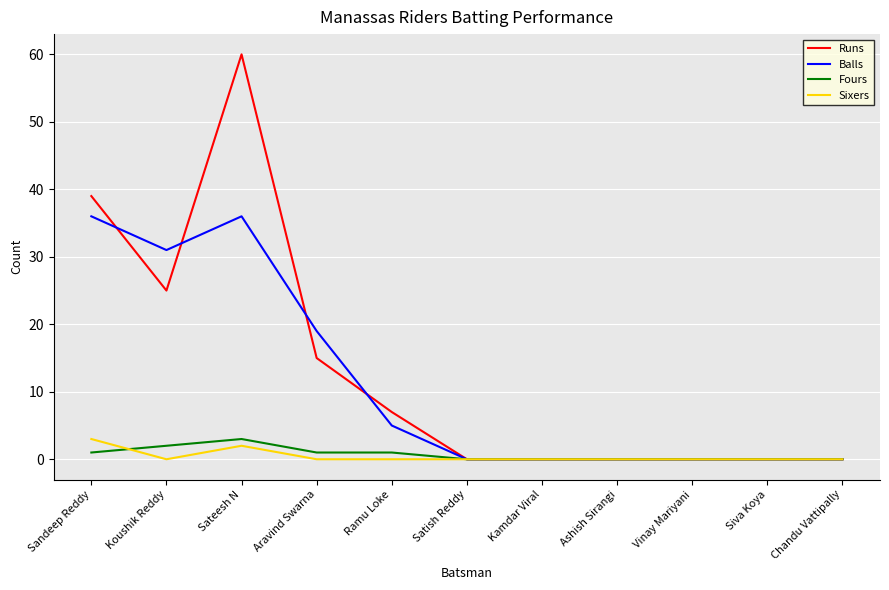

What position from the left is Siva Koya?

10